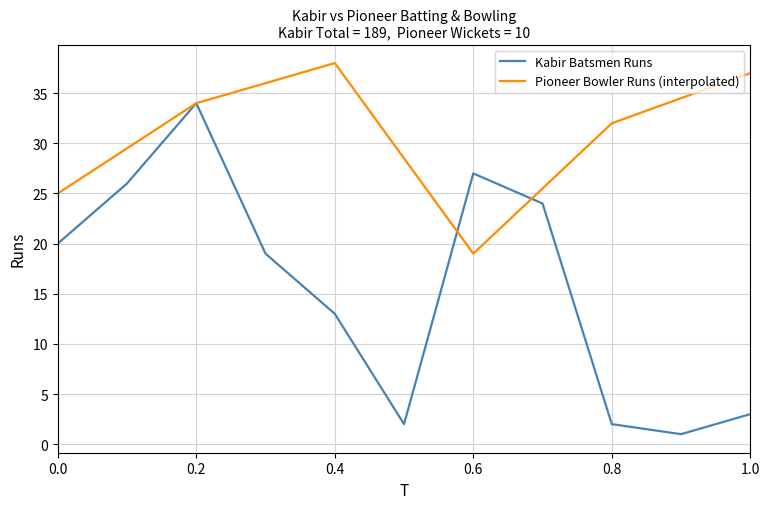

What is the greatest value displayed?

38.0